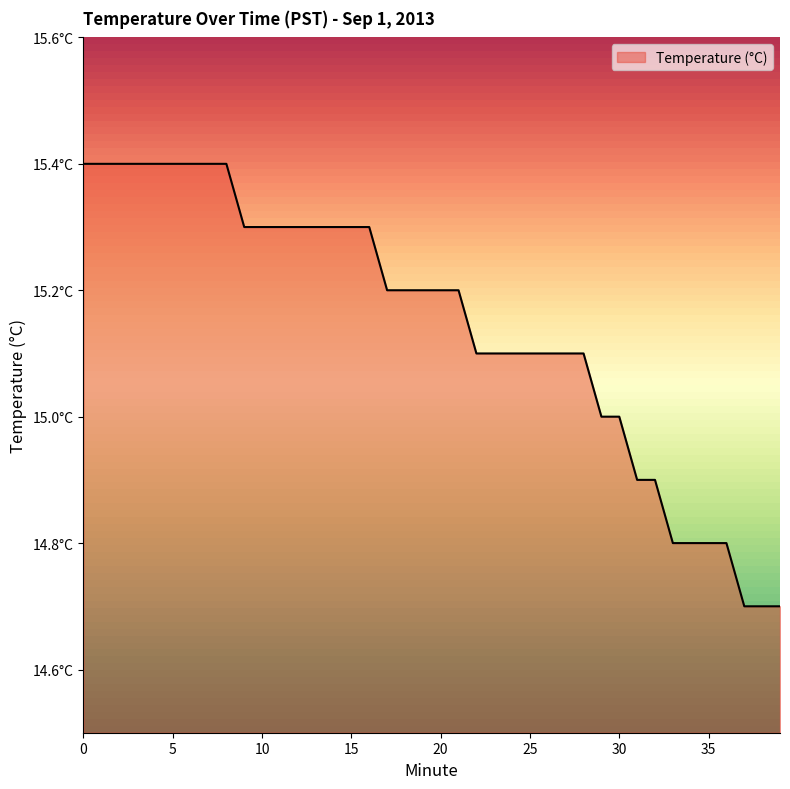

Which category has the lowest value across all series?

37